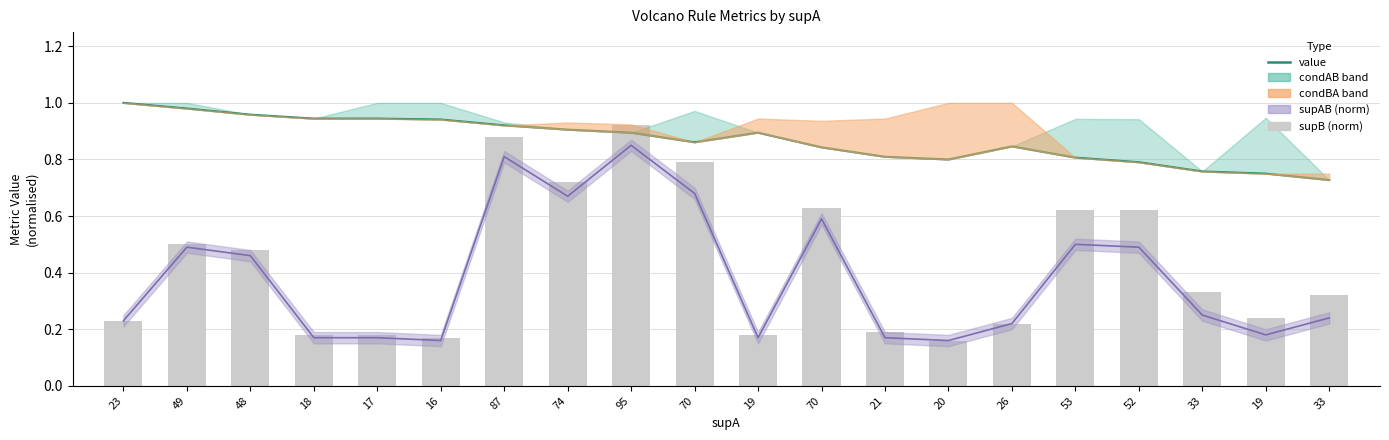

At which category is the sum across all series the highest?

95